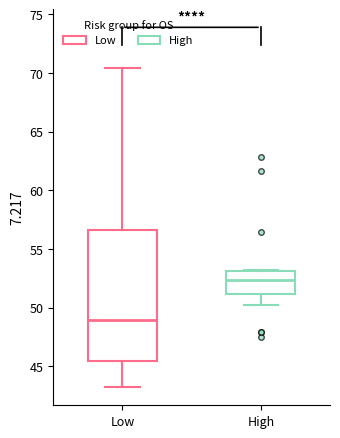

Comparing the boxes themselves (not the whiskers), which one is the tallest?

Low